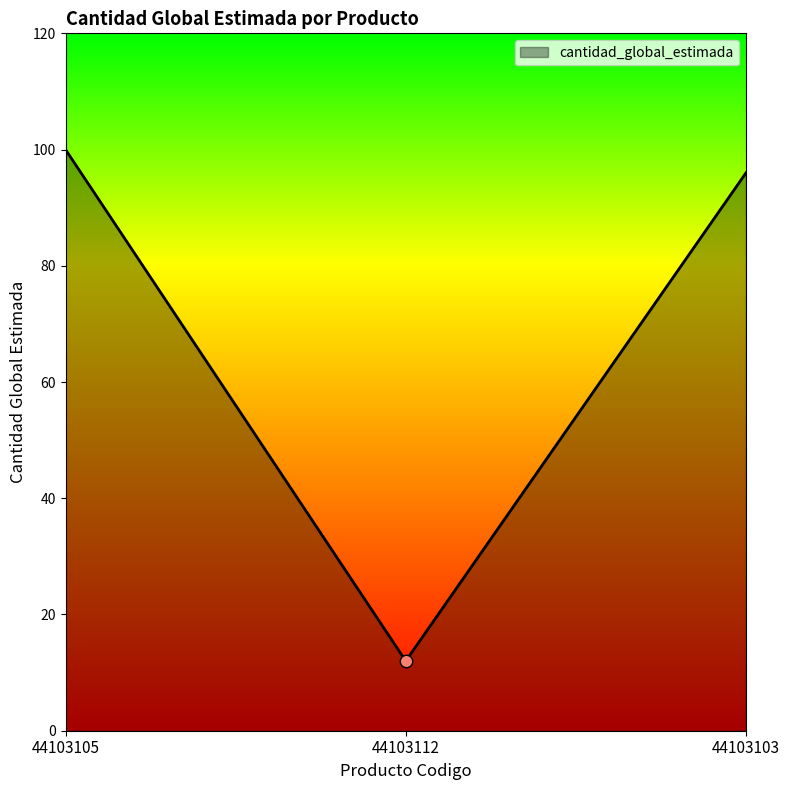

What is the change in value from 44103105 to 44103112?

-88